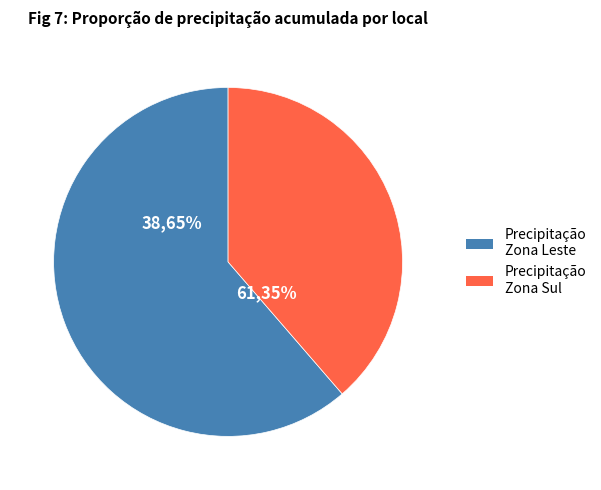

The SA - Santo Amaro slice represents 18% of the pie. True or false?

False